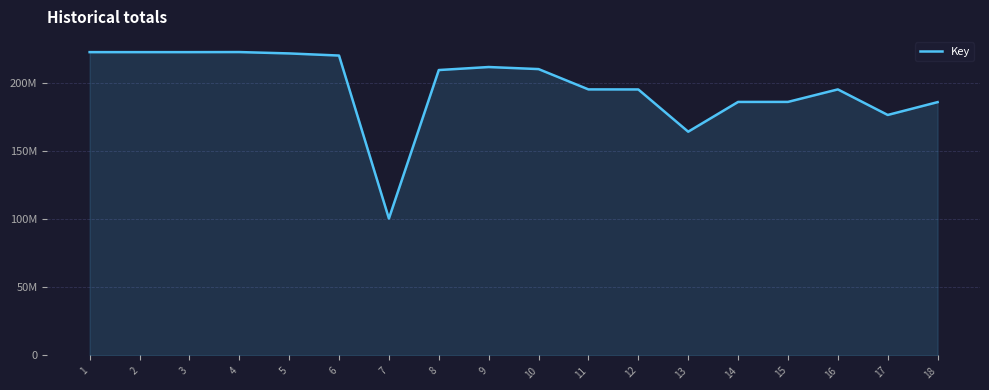

Is this an area chart (filled region under the line)?

Yes